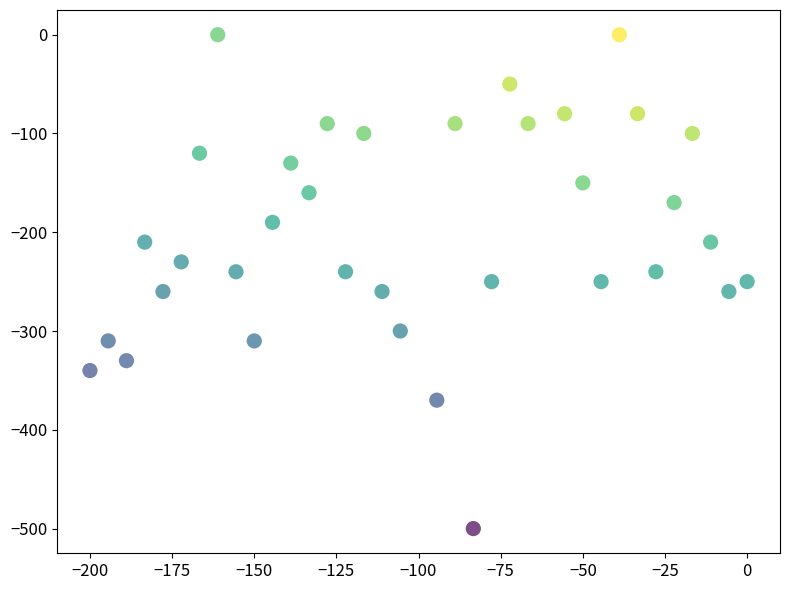

What is the range of Y values (max minus min)?

500